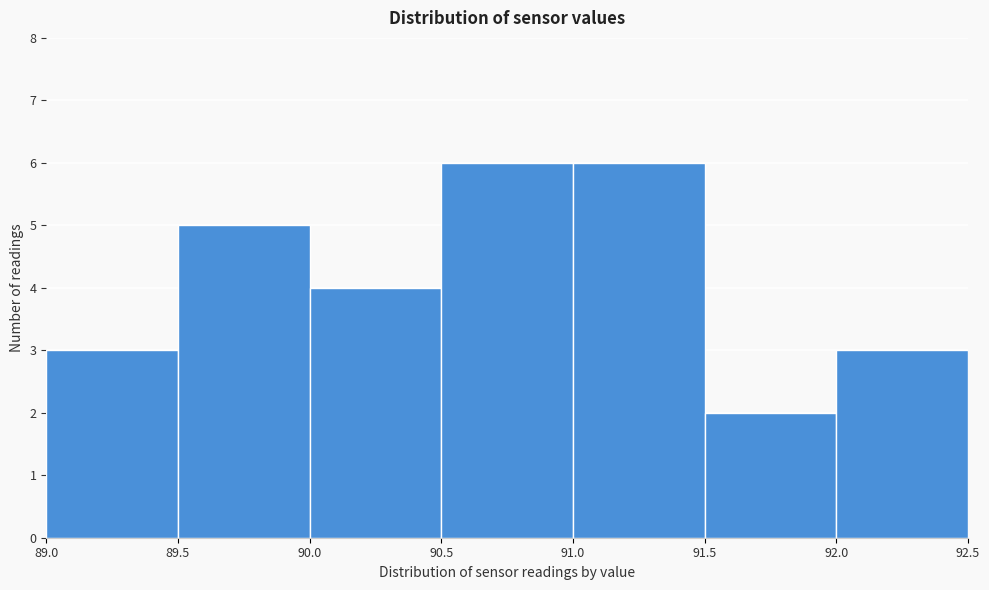

What is the height of the bar covering 91.0 to 91.5 on the x-axis? The values are not printed on the chart, so give them approximately, as read against the axis.

6